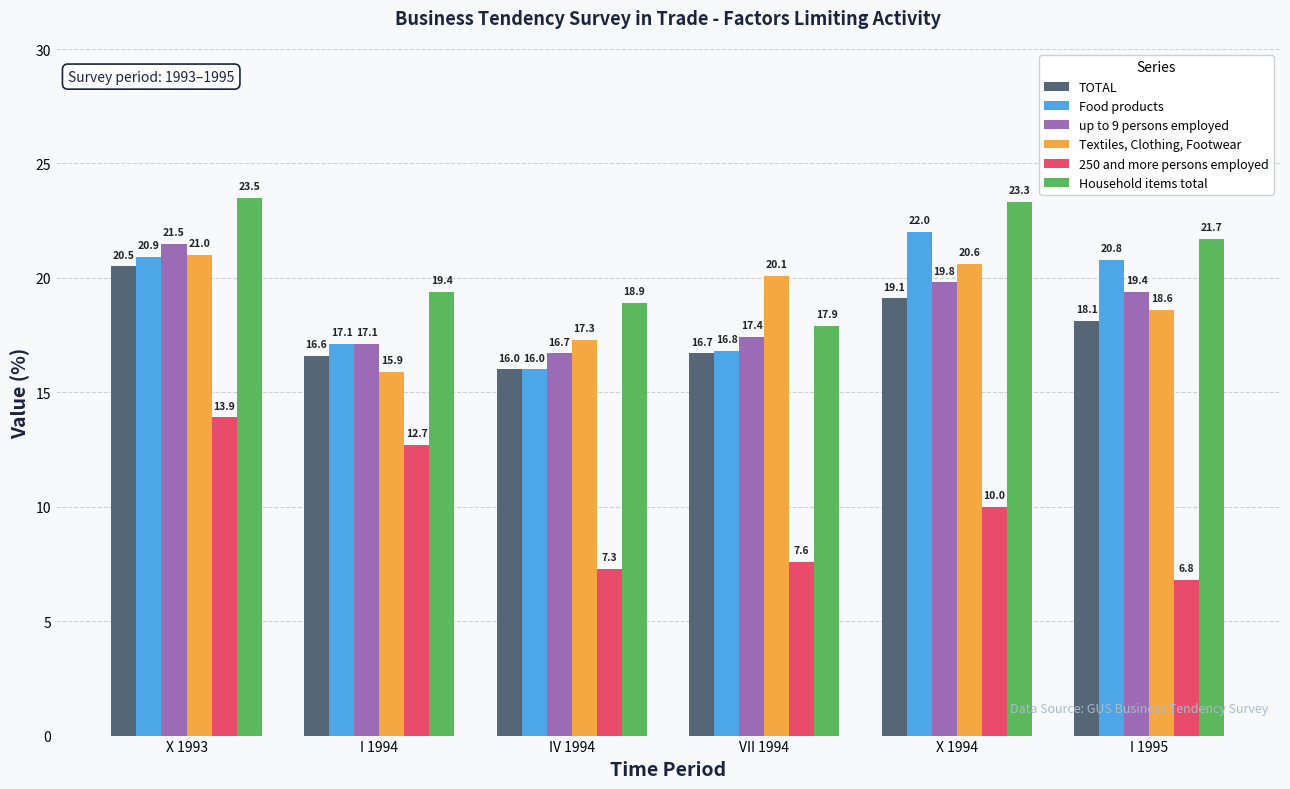

Reading right to left, what are all the values shown in this chart?

TOTAL: 18.1	19.1	16.7	16.0	16.6	20.5
Food products: 20.8	22.0	16.8	16.0	17.1	20.9
up to 9 persons employed: 19.4	19.8	17.4	16.7	17.1	21.5
Textiles, Clothing, Footwear: 18.6	20.6	20.1	17.3	15.9	21.0
250 and more persons employed: 6.8	10.0	7.6	7.3	12.7	13.9
Household items total: 21.7	23.3	17.9	18.9	19.4	23.5